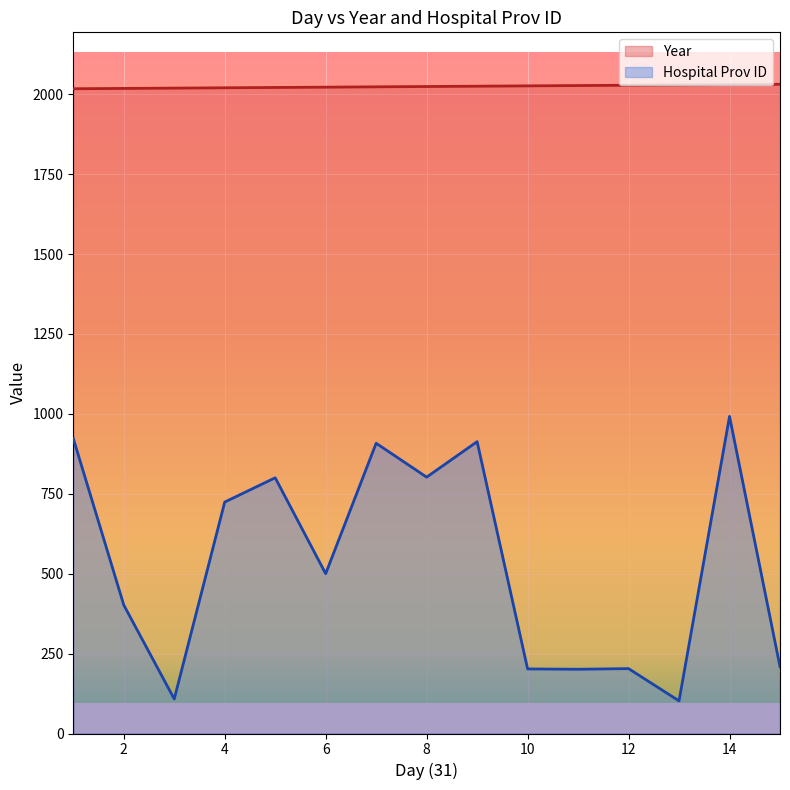

What is the minimum value shown in the chart?

102